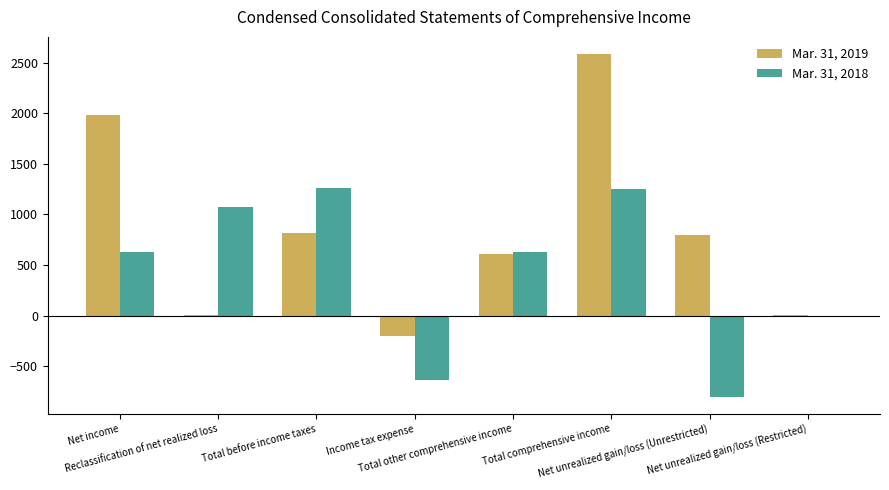

How many distinct data groups are displayed?

2